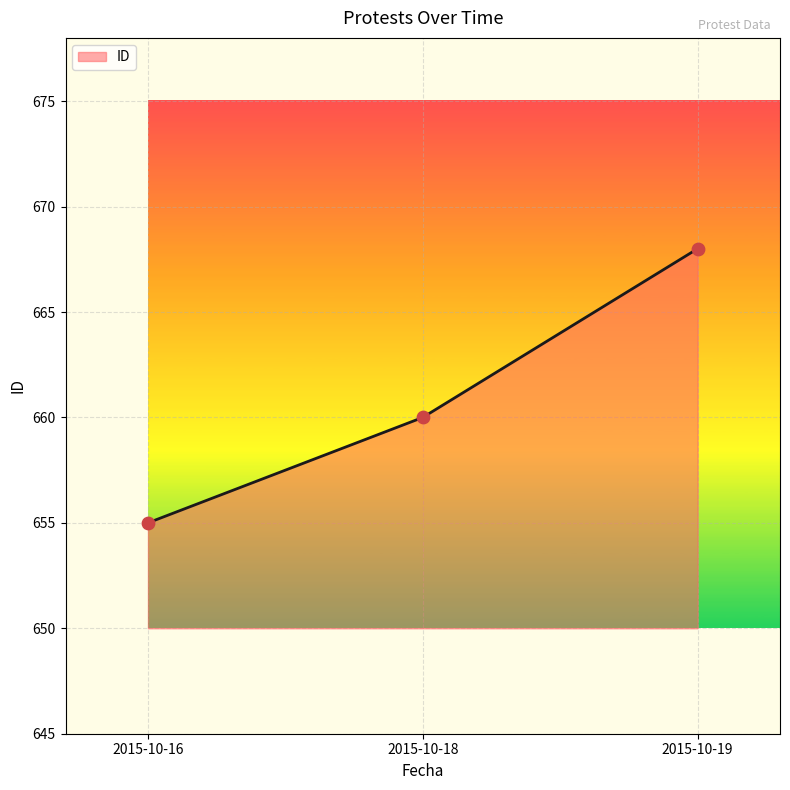

Between 2015-10-18 and 2015-10-16, which is larger?

2015-10-18